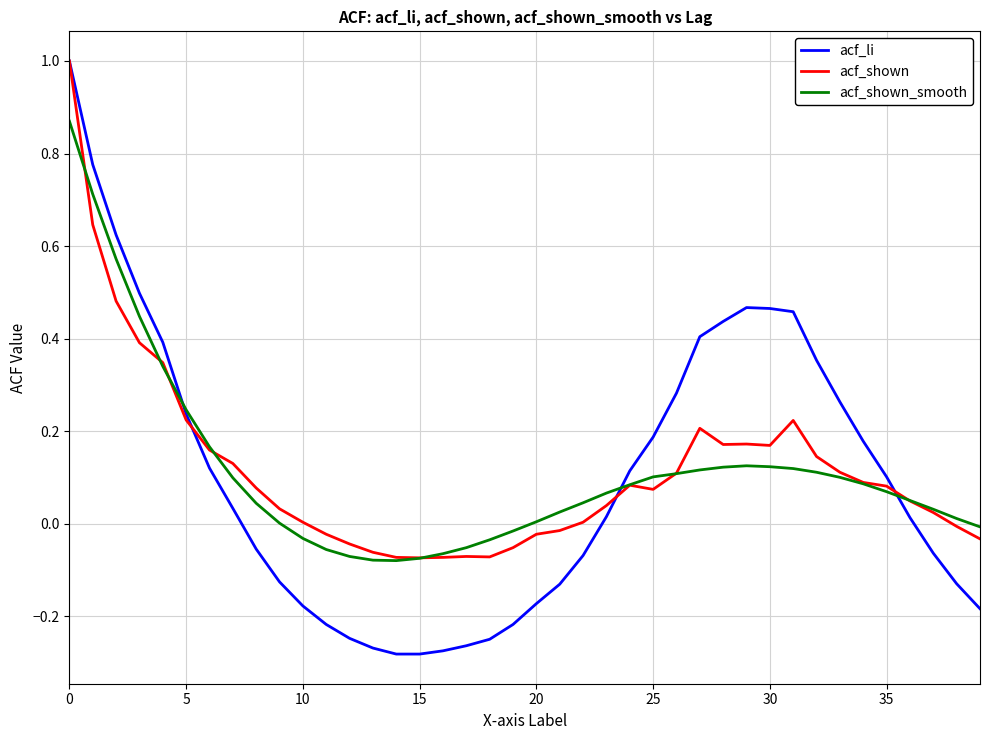

Count the number of categories in the chart.

40